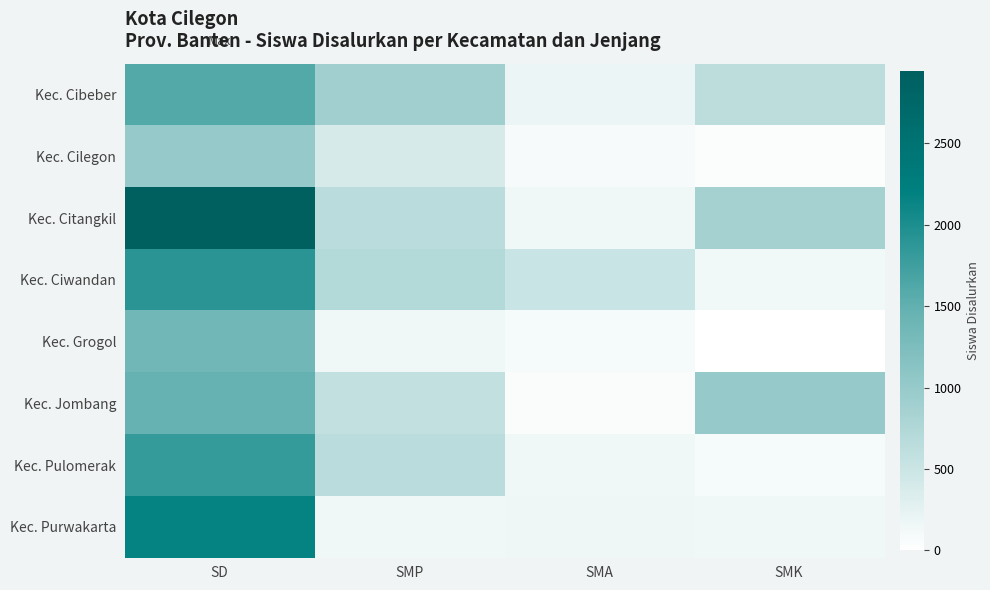

At SD, list the series in order from largest to smallest.

Kec. Citangkil, Kec. Purwakarta, Kec. Ciwandan, Kec. Pulomerak, Kec. Cibeber, Kec. Jombang, Kec. Grogol, Kec. Cilegon